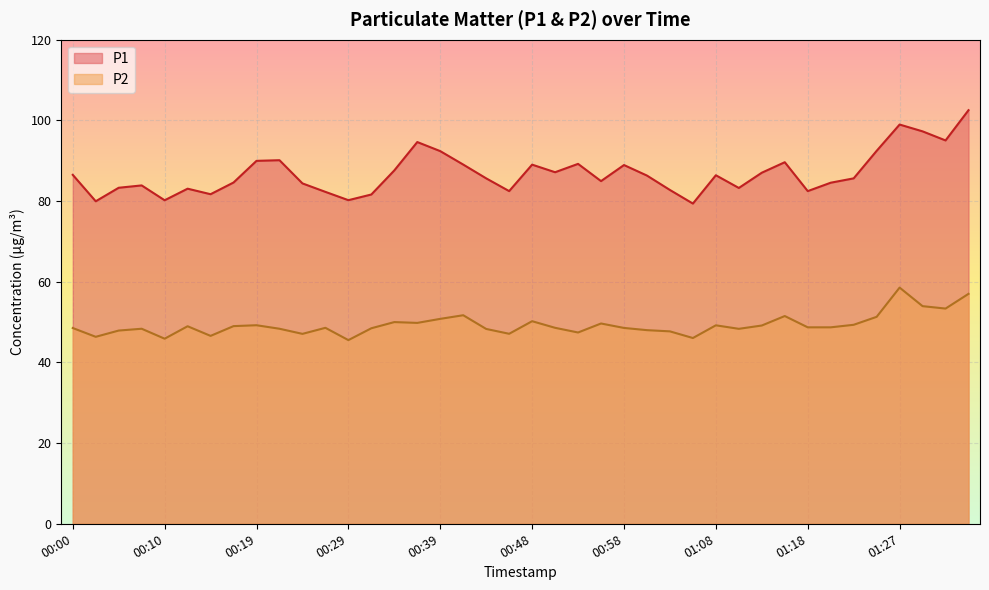

What position from the right is 01:01?

15